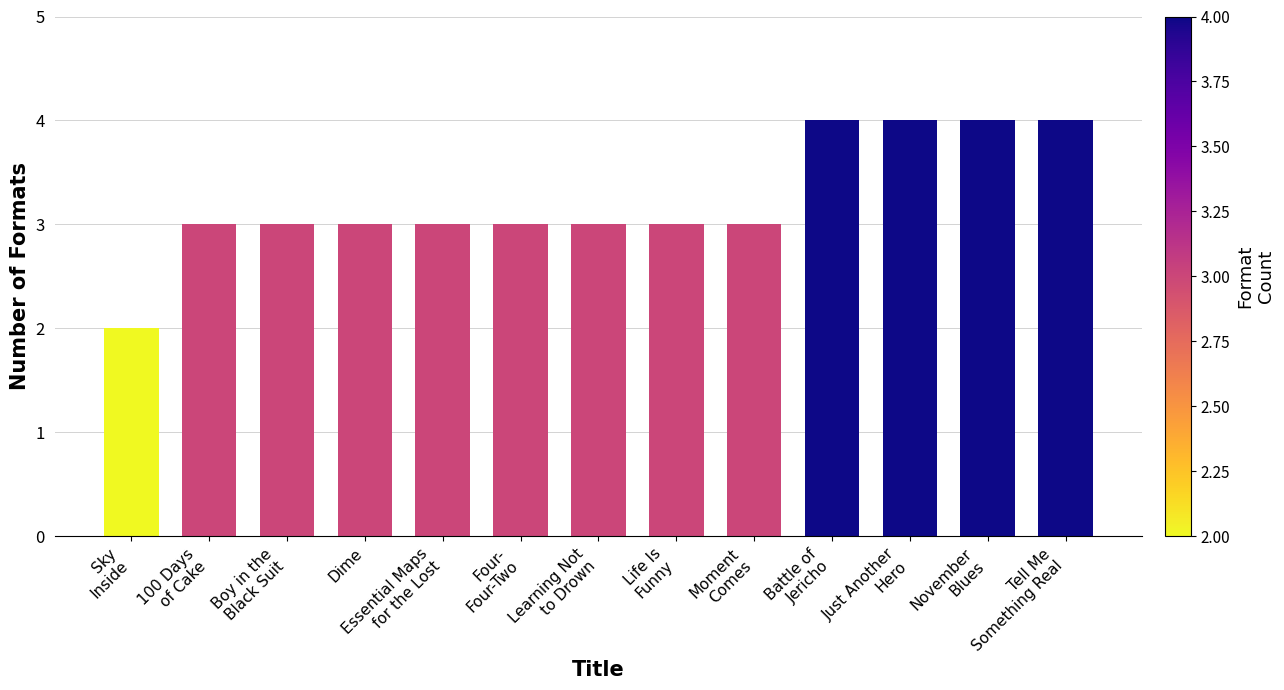

What is the label of the 2nd bar from the left?

100 Days
of Cake